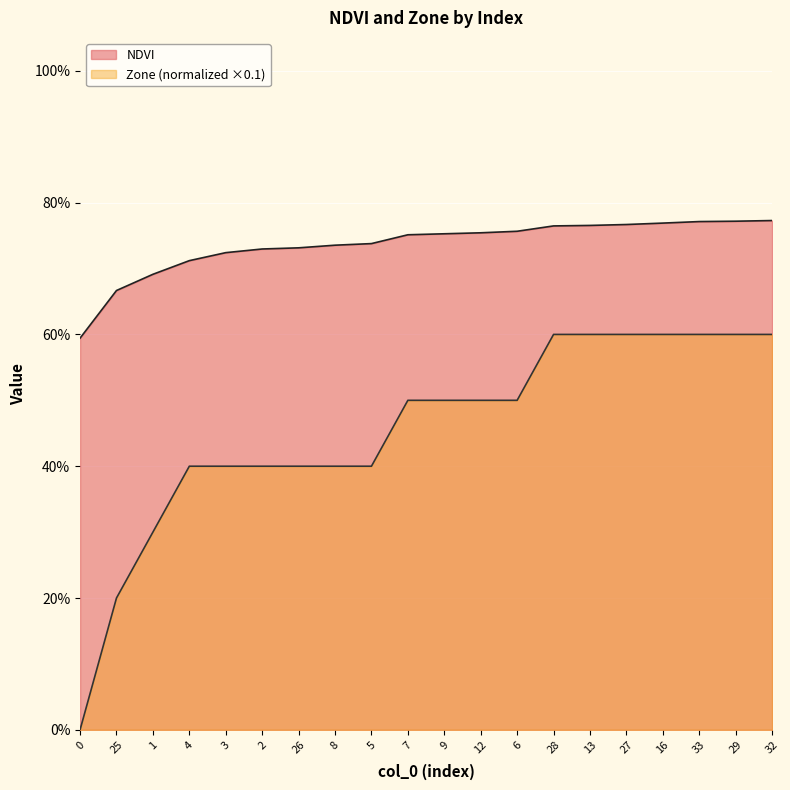

Reading right to left, extract all data points from this chart.

NDVI: 0.8	0.8	0.8	0.8	0.8	0.8	0.8	0.8	0.8	0.8	0.8	0.7	0.7	0.7	0.7	0.7	0.7	0.7	0.7	0.6
Zone: 0.6	0.6	0.6	0.6	0.6	0.6	0.6	0.5	0.5	0.5	0.5	0.4	0.4	0.4	0.4	0.4	0.4	0.3	0.2	0.0